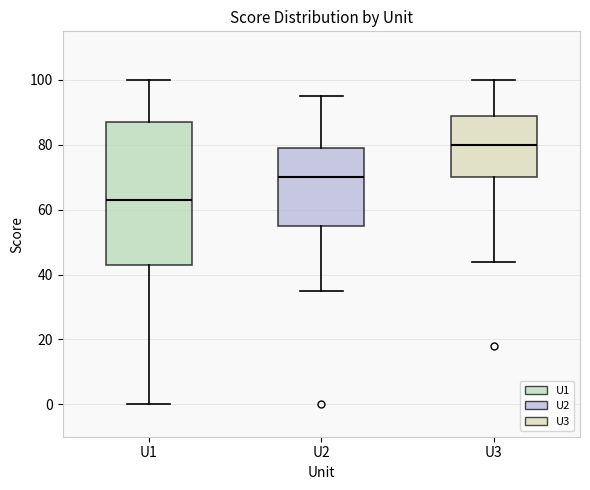

Reading left to right, transcribe this box plot: for each box, give where its median line is, the range the box spans, and where its two whiskers end, as read against the y-axis. The values are not printed on the chart, so give them approximately, as read against the axis.

U1: median 64, box 44 to 88, whiskers 0 to 100
U2: median 70, box 56 to 80, whiskers 36 to 96
U3: median 80, box 70 to 90, whiskers 44 to 100